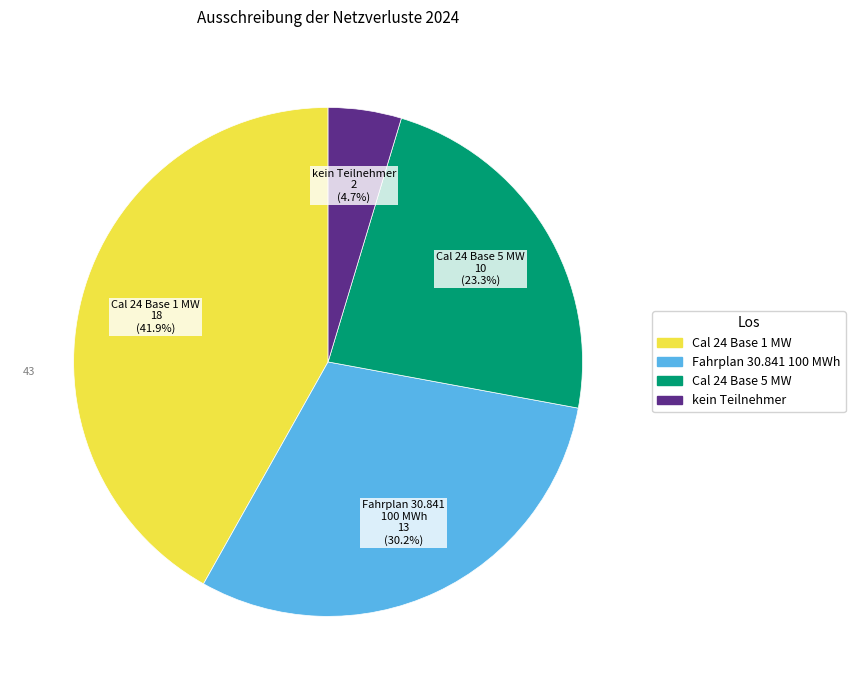

Combined, do Cal 24 Base 1 MW and kein Teilnehmer account for over 50%?

No